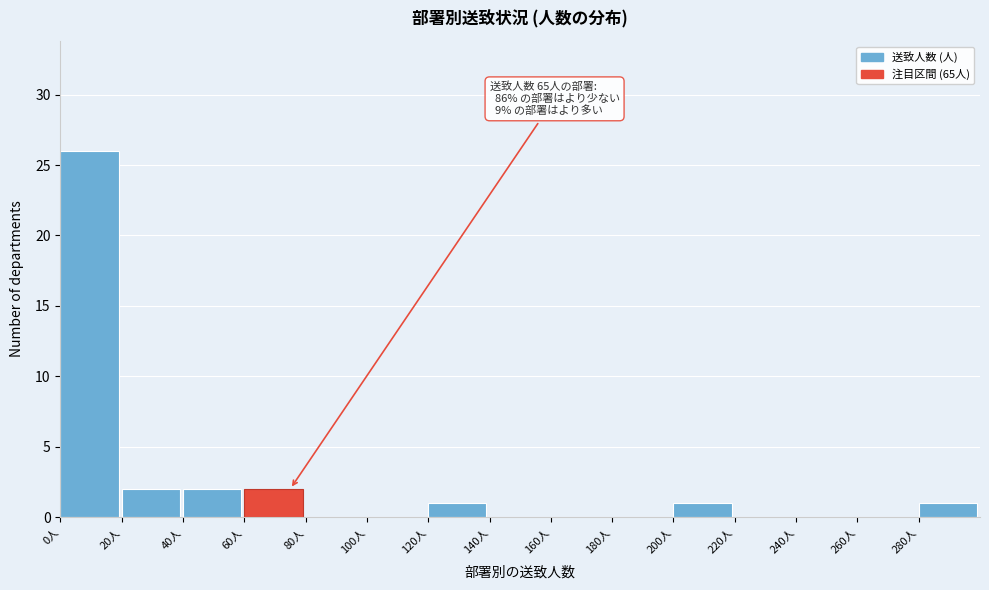

Over which range of the x-axis is the bar tallest?

0 to 20